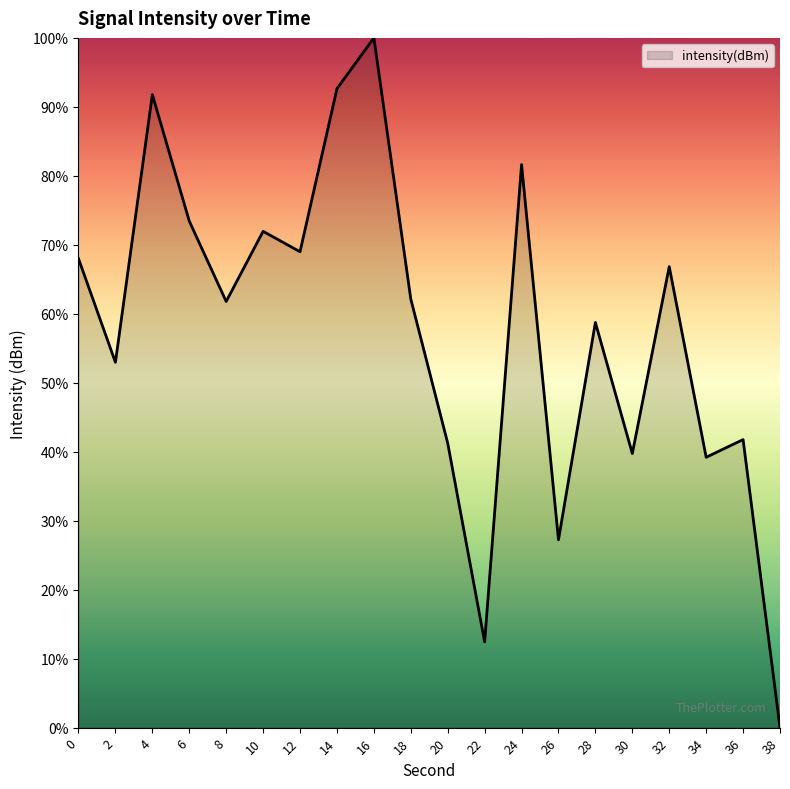

What is the difference between the values at 6 and 4?

18.3